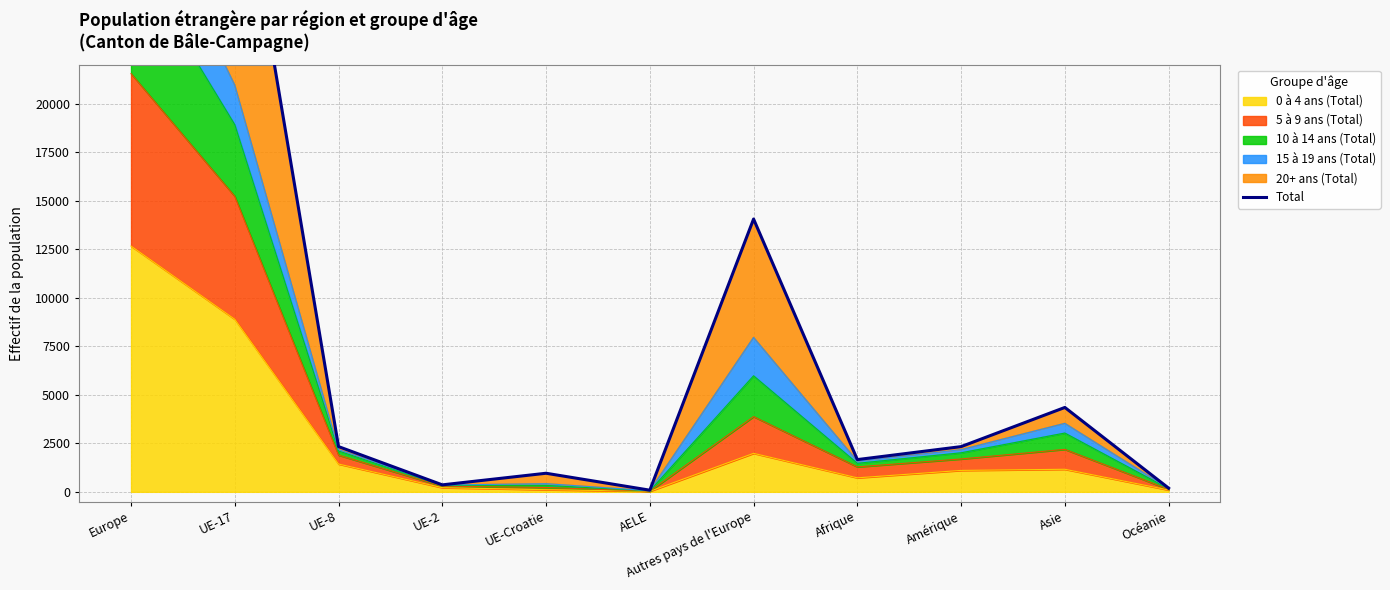

Is it true that the value at UE-8 is 3317?

False